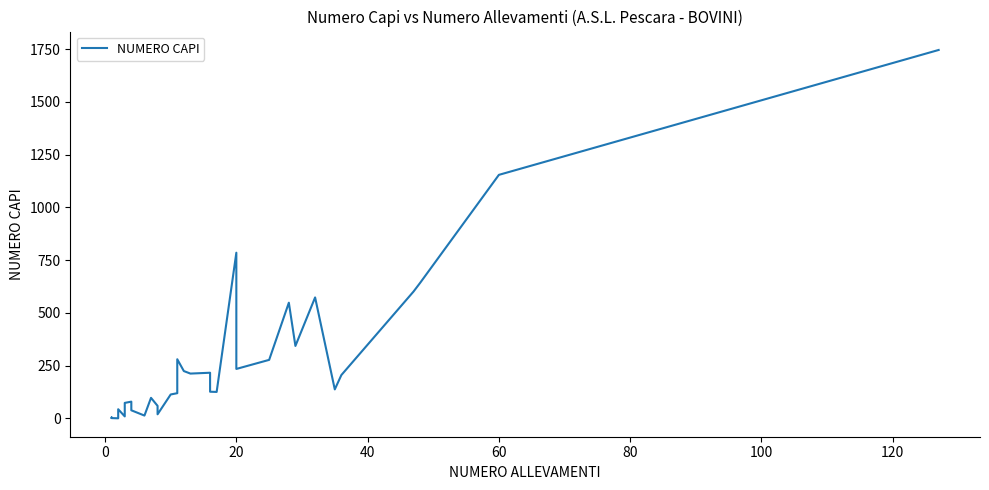

What is the average value?

256